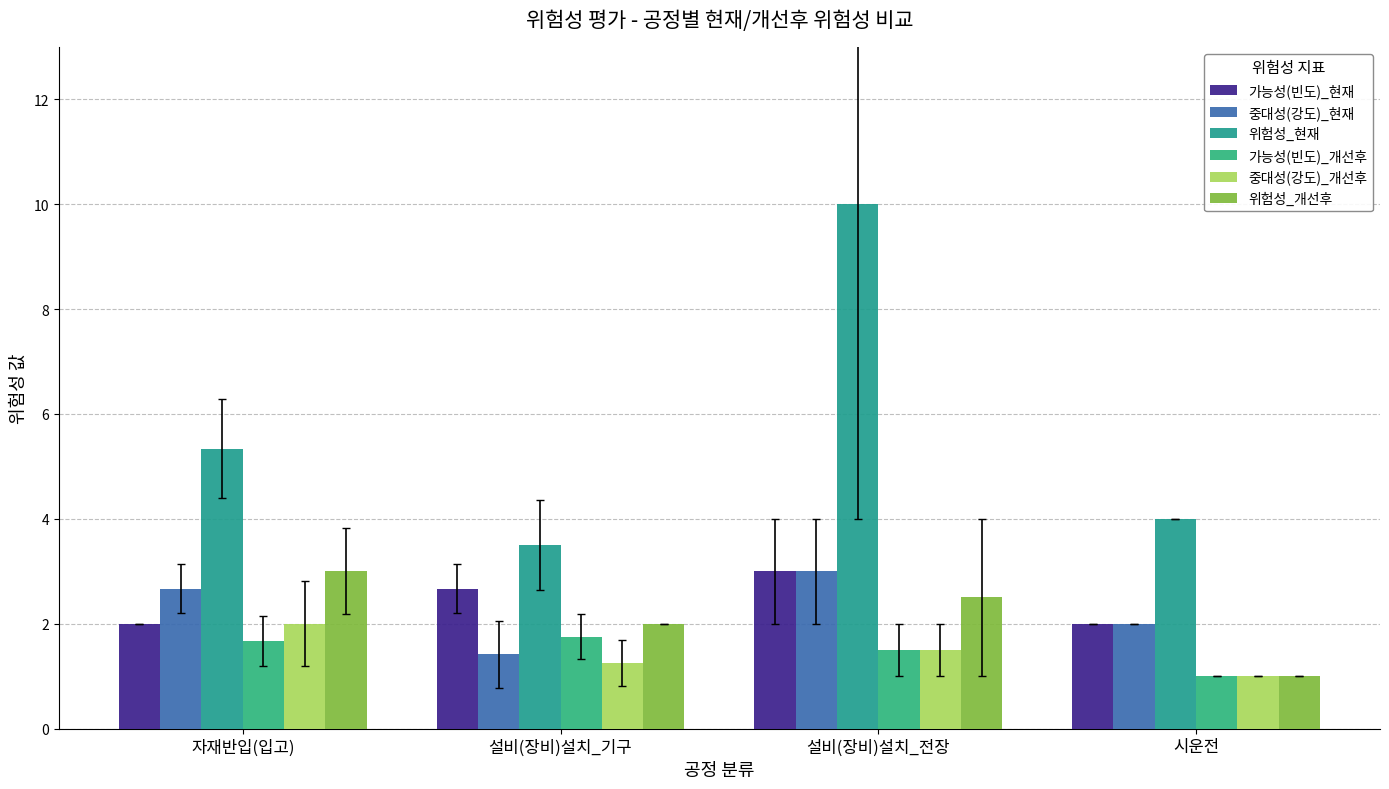

What is the difference between the highest and lowest values at 자재반입(입고)?

3.7